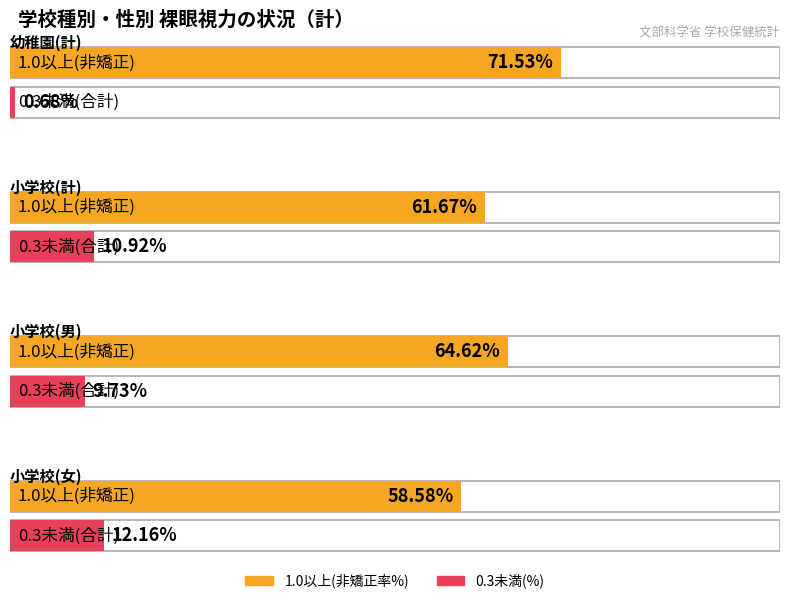

At which label is 0.3未満(合計) closest to 6?

小学校(男)